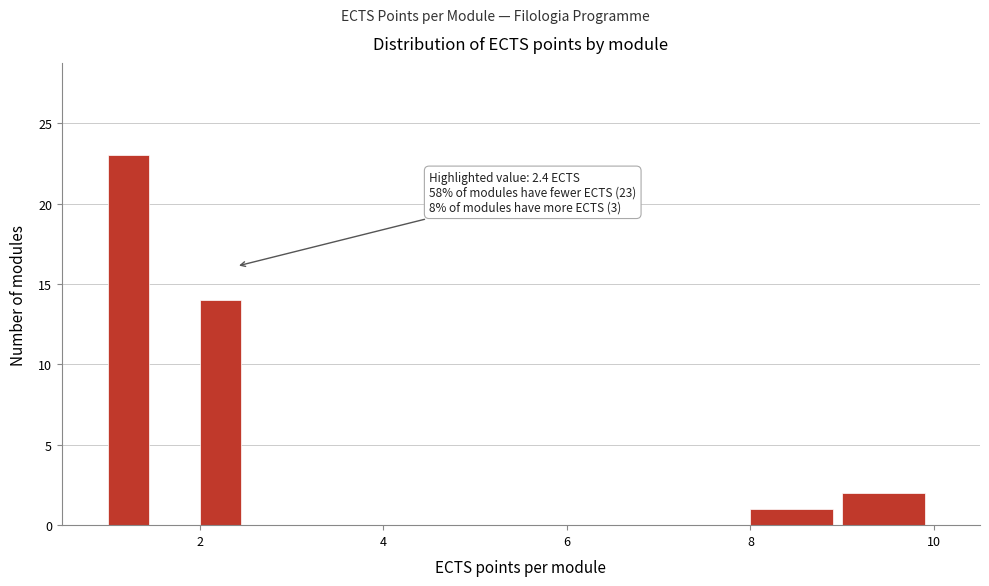

Read against the x-axis, roughly where is the centre of the tallest bar?

1.2